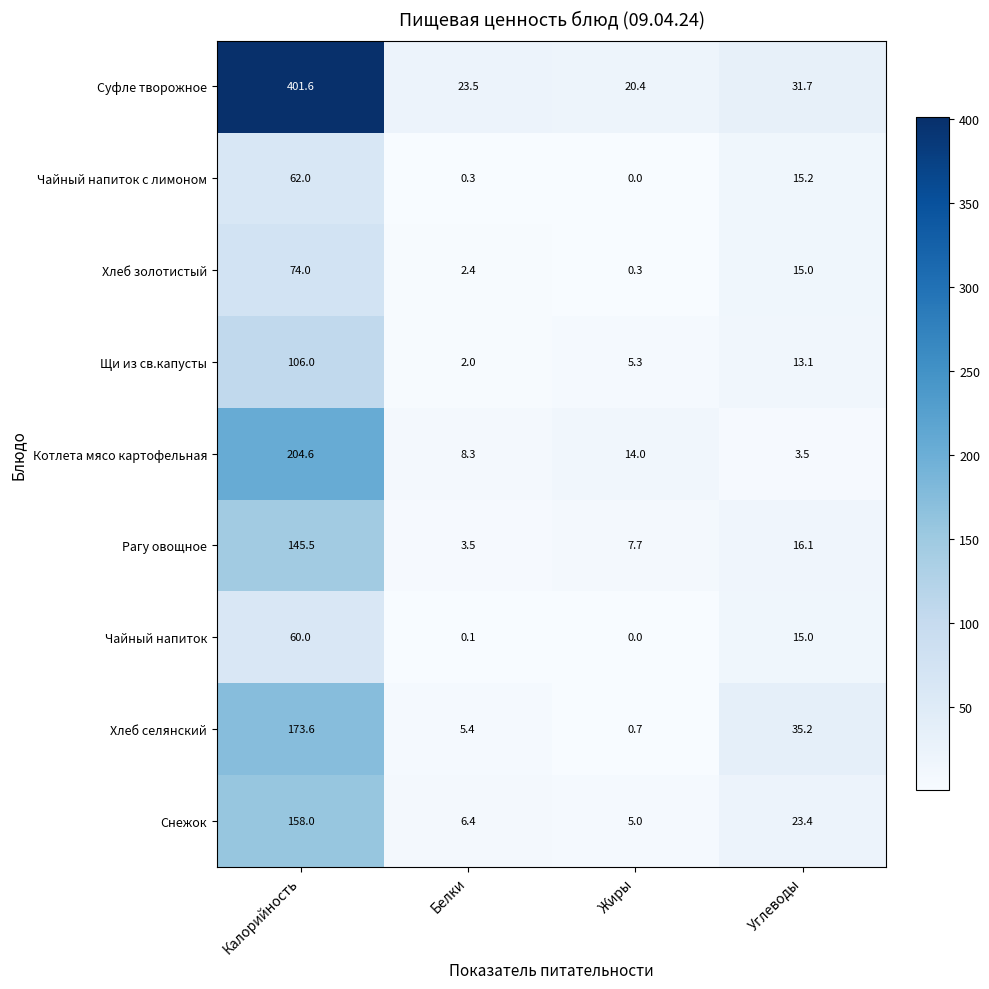

Is it true that Чайный напиток с лимоном equals 62.0 at Калорийность?

True